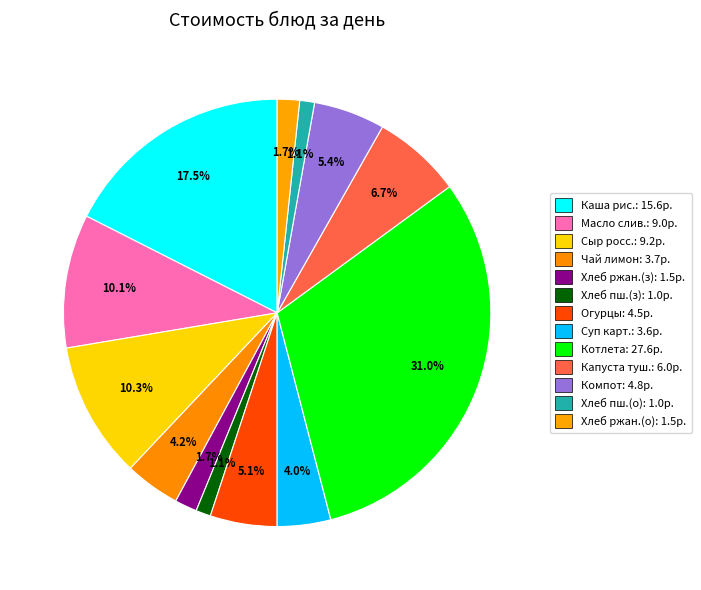

To the nearest percent, what is the average slice percentage?

8%